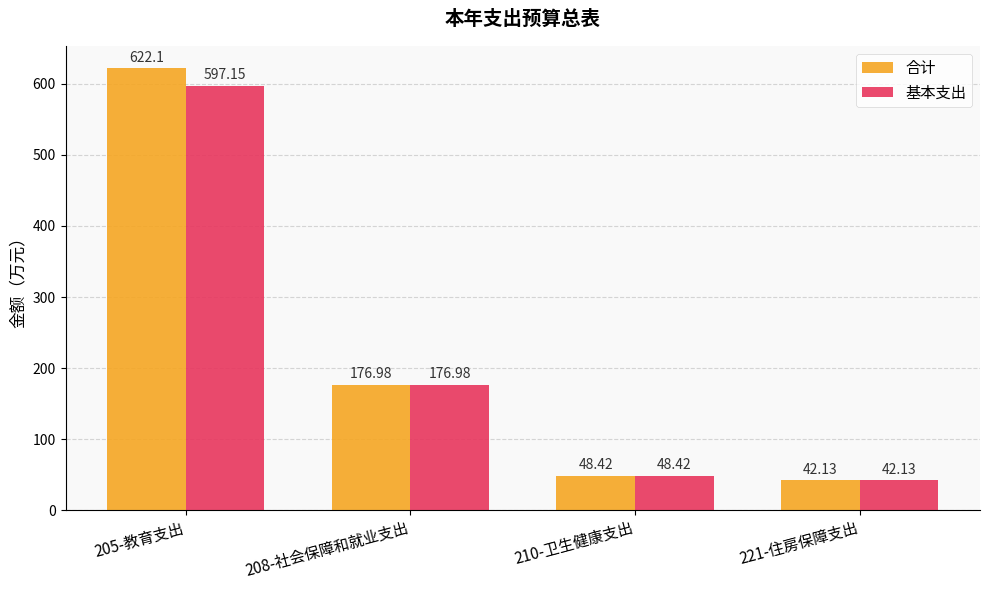

How many data points in 基本支出 are less than 176?

2